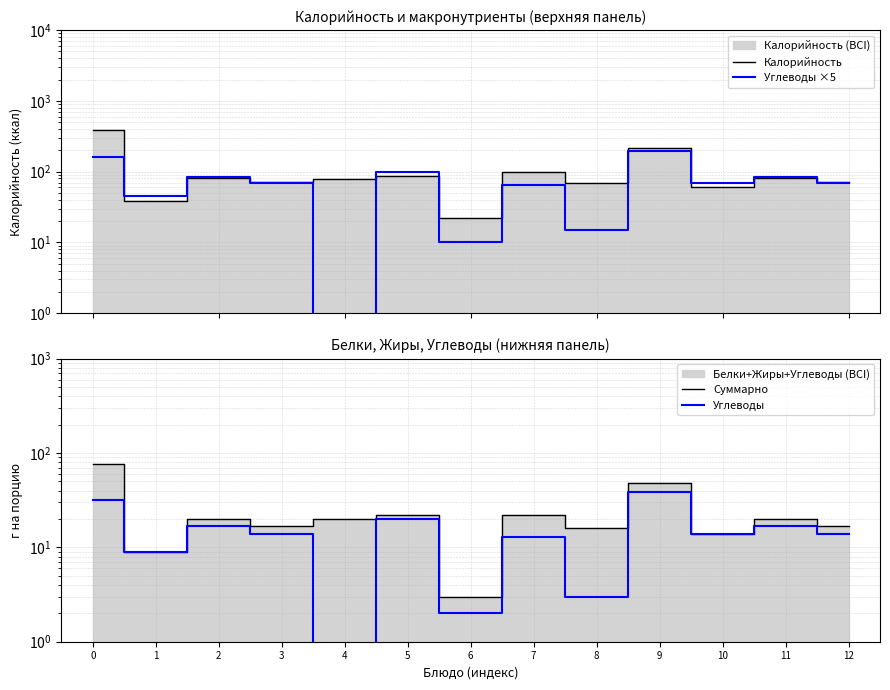

Which series has the largest total across all categories?

Калорийность